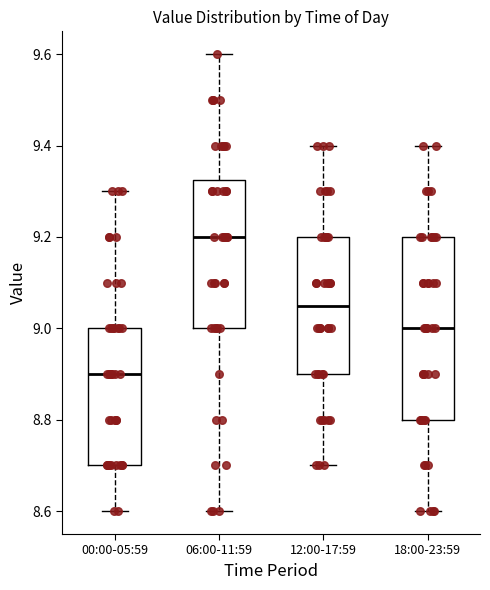

Reading left to right, transcribe this box plot: for each box, give where its median line is, the range the box spans, and where its two whiskers end, as read against the y-axis. The values are not printed on the chart, so give them approximately, as read against the axis.

00:00-05:59: median 8.90, box 8.70 to 9.00, whiskers 8.60 to 9.30
06:00-11:59: median 9.20, box 9.00 to 9.32, whiskers 8.60 to 9.60
12:00-17:59: median 9.06, box 8.90 to 9.20, whiskers 8.70 to 9.40
18:00-23:59: median 9.00, box 8.80 to 9.20, whiskers 8.60 to 9.40